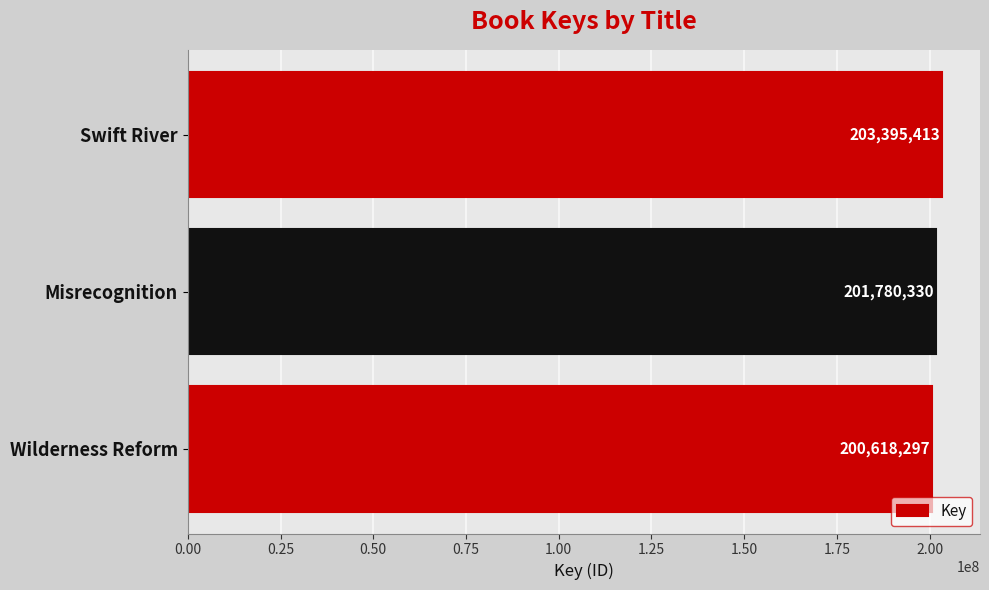

Count the number of categories in the chart.

3